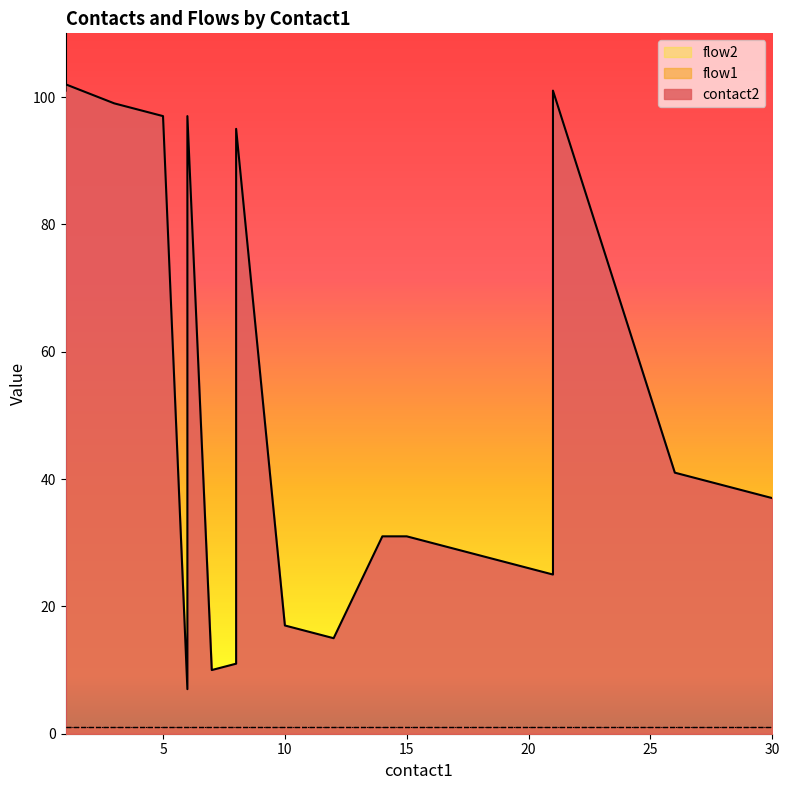

At which category is the sum across all series the highest?

1